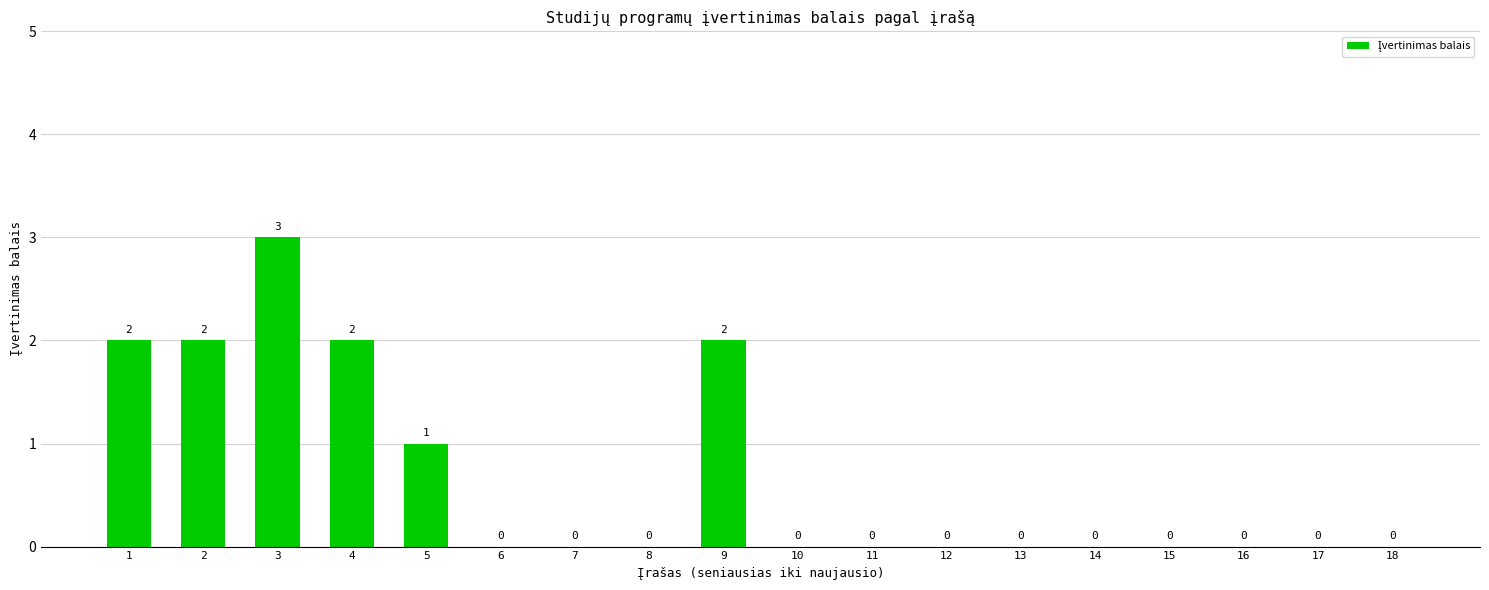

Which has a higher value, 5 or 3?

3